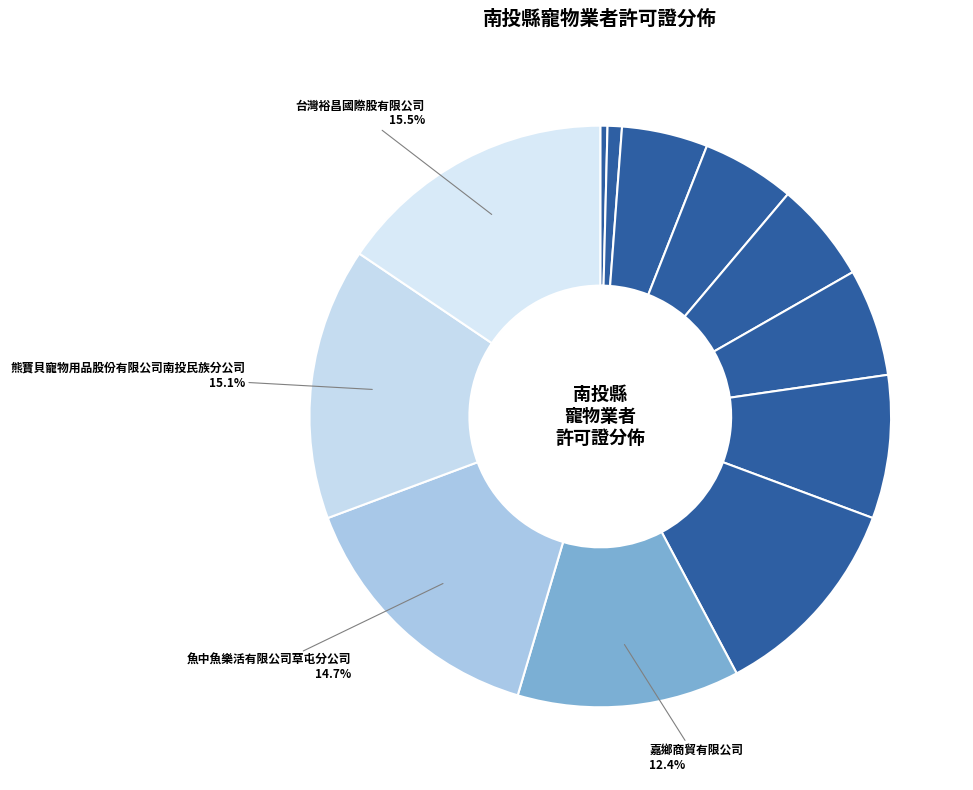

Is there a majority slice in this chart?

No